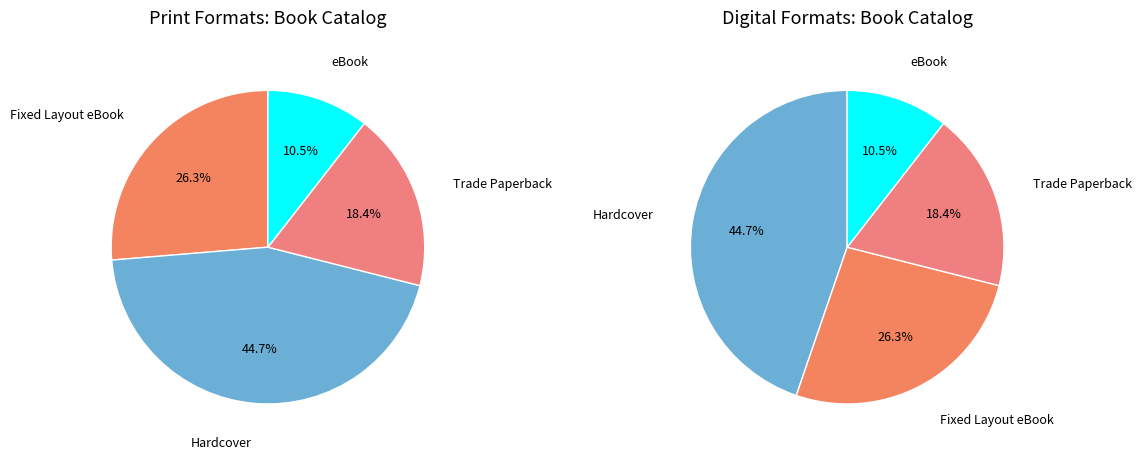

Is there a majority slice in this chart?

No